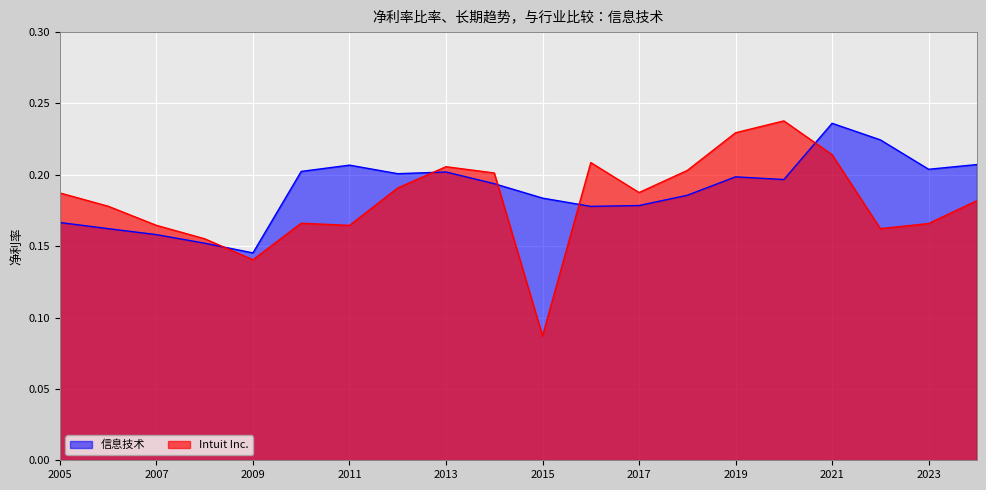

True or false: 信息技术 and Intuit Inc. intersect in this chart.

True